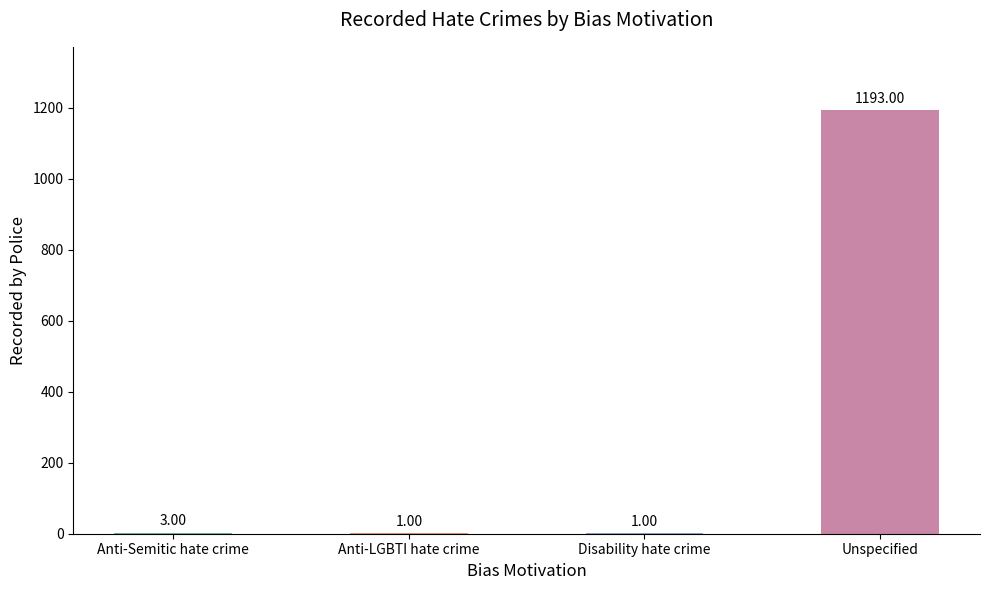

At which label is the value closest to 597?

Anti-Semitic hate crime